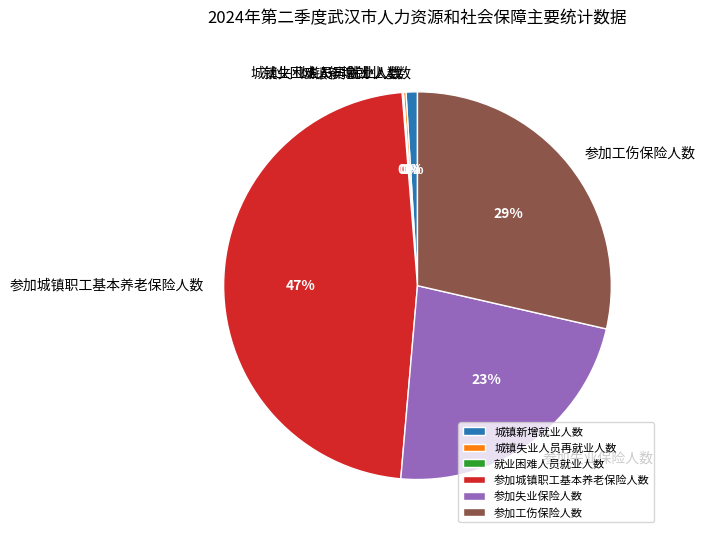

The 参加工伤保险人数 slice represents 29% of the pie. True or false?

True